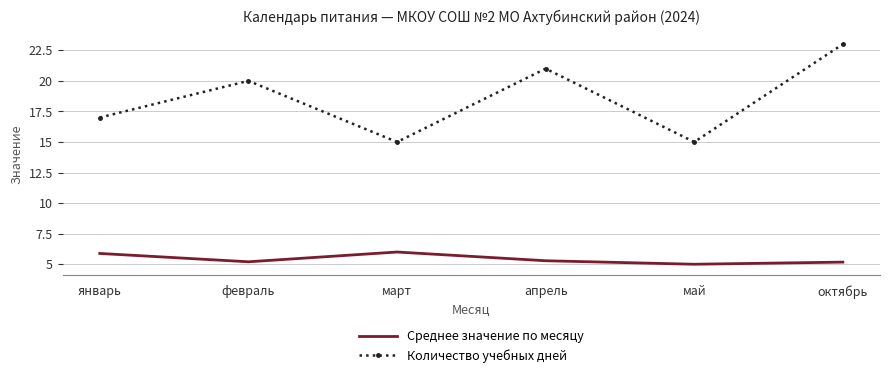

Rank the series at февраль from highest to lowest value.

Количество учебных дней, Среднее значение по месяцу